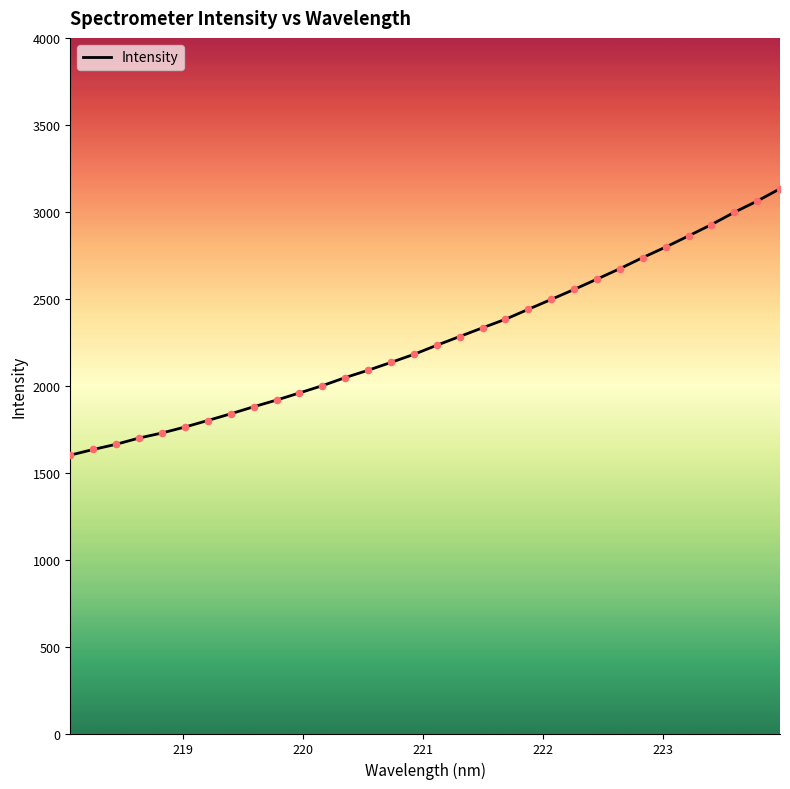

What is the minimum value shown in the chart?

1600.8